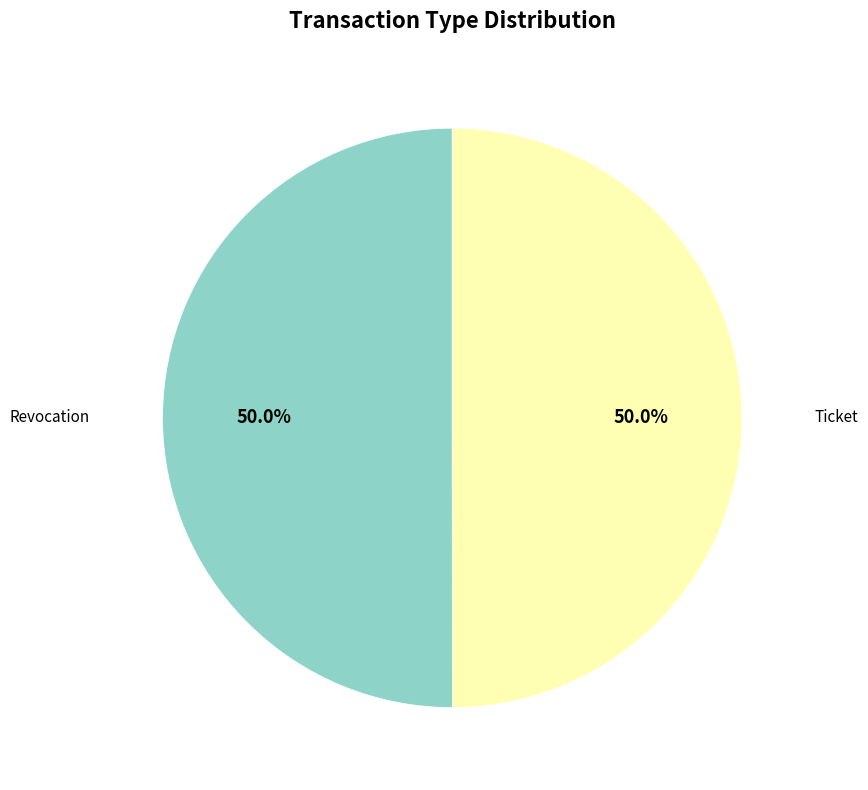

What is the majority slice?

Revocation